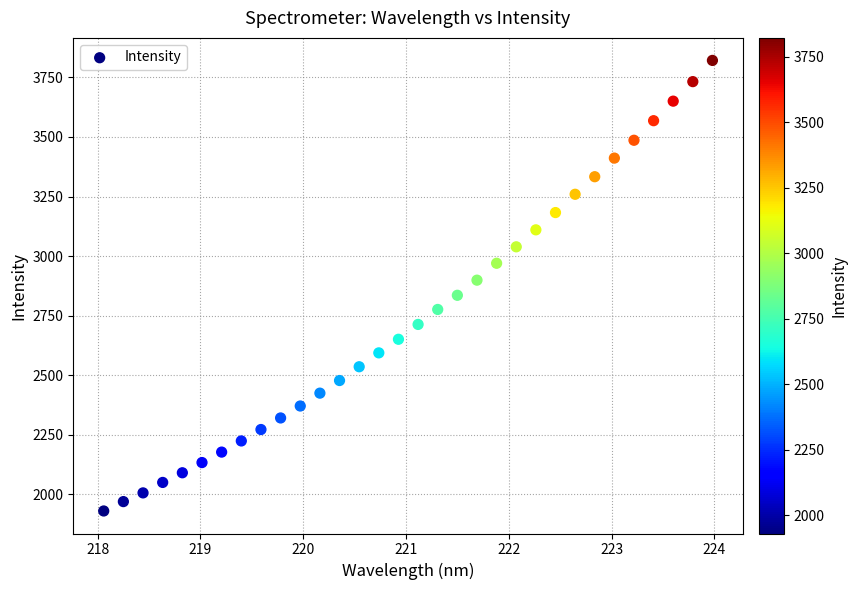

What is the range of Y values (max minus min)?

1890.7